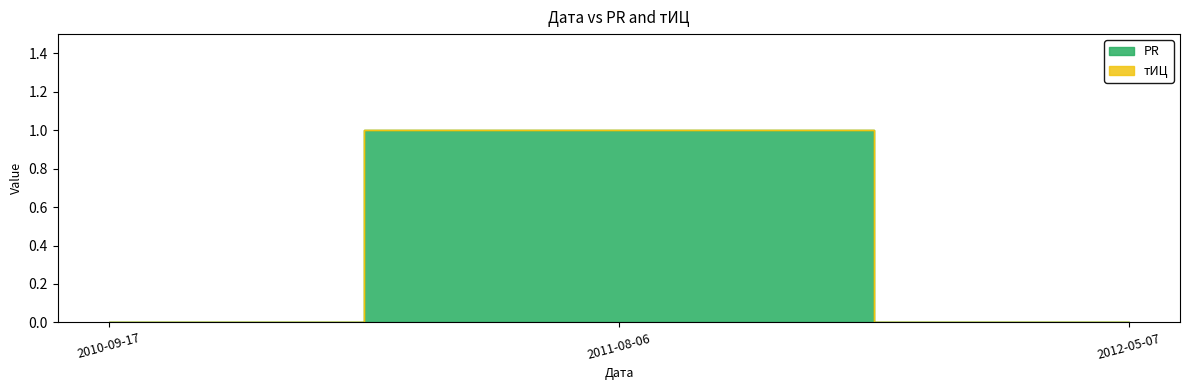

Rank the categories by value from highest to lowest.

2011-08-06, 2010-09-17, 2012-05-07